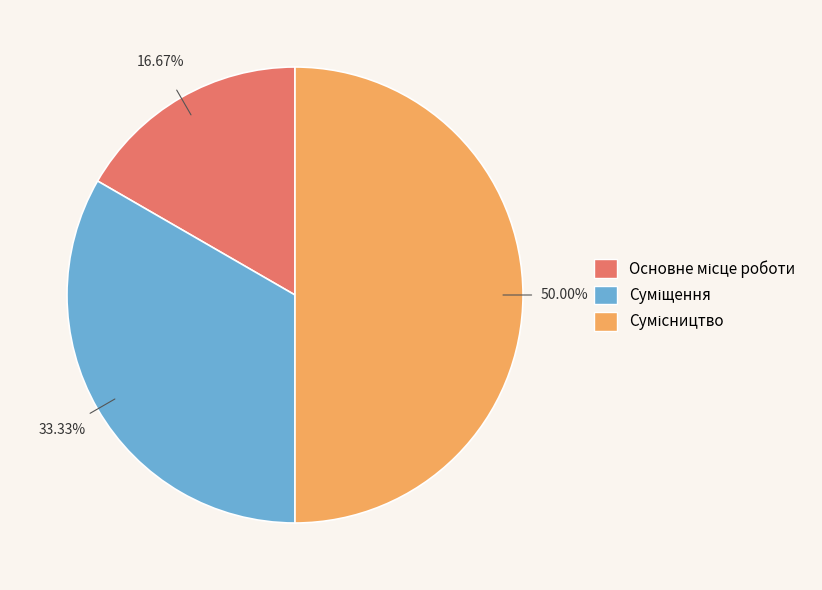

How many segments does this pie chart have?

3